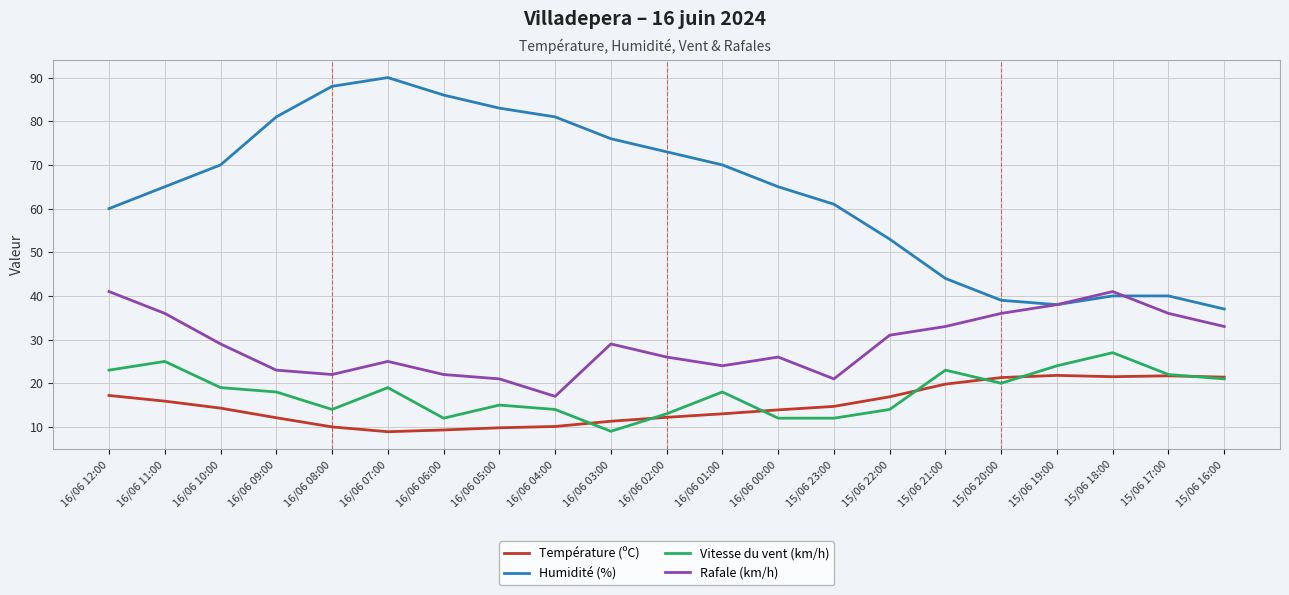

What is the maximum value shown in the chart?

90.0